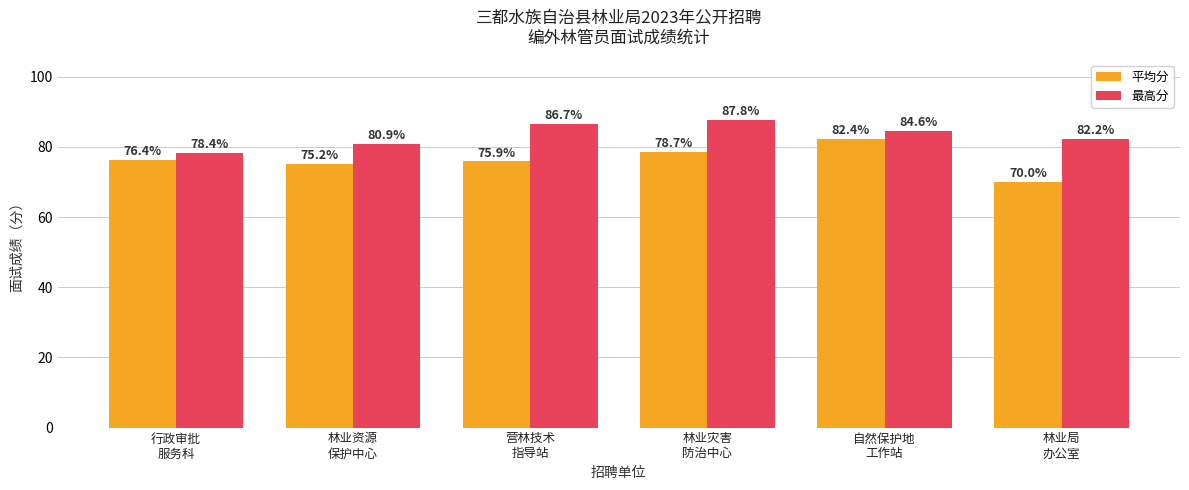

At 林业资源
保护中心, list the series in order from smallest to largest.

平均分, 最高分